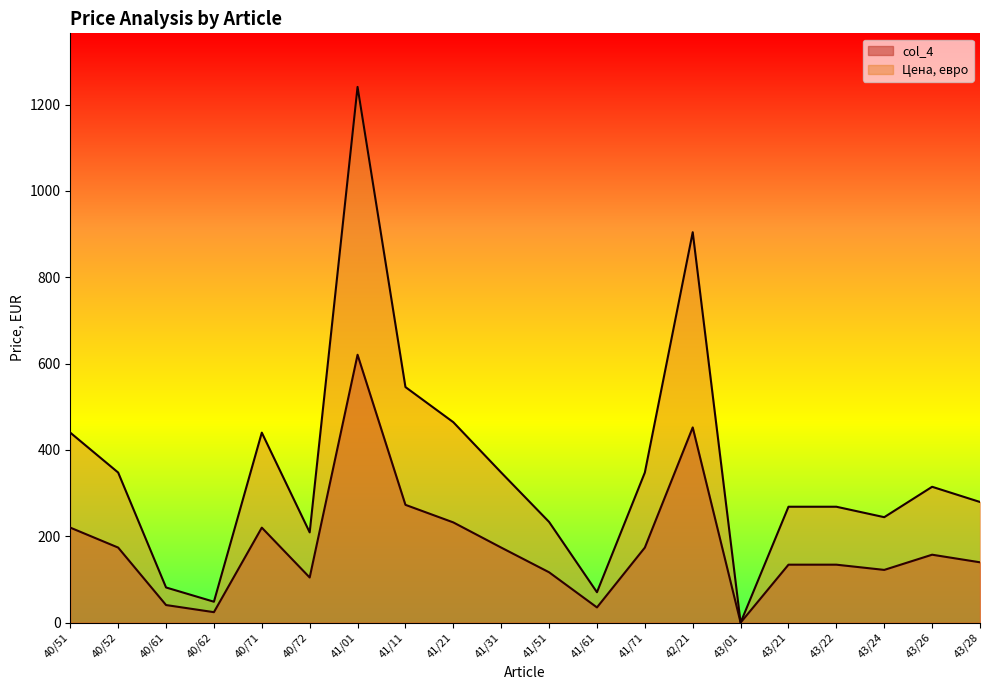

What is the difference between the maximum and minimum values in the col_4 series?

620.4